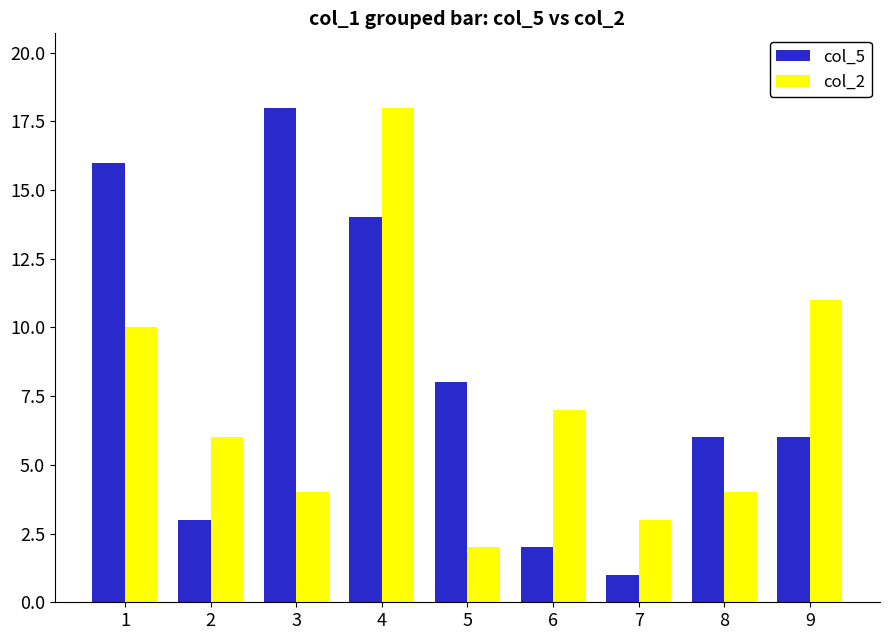

What is the difference between the highest and lowest values at 4?

4